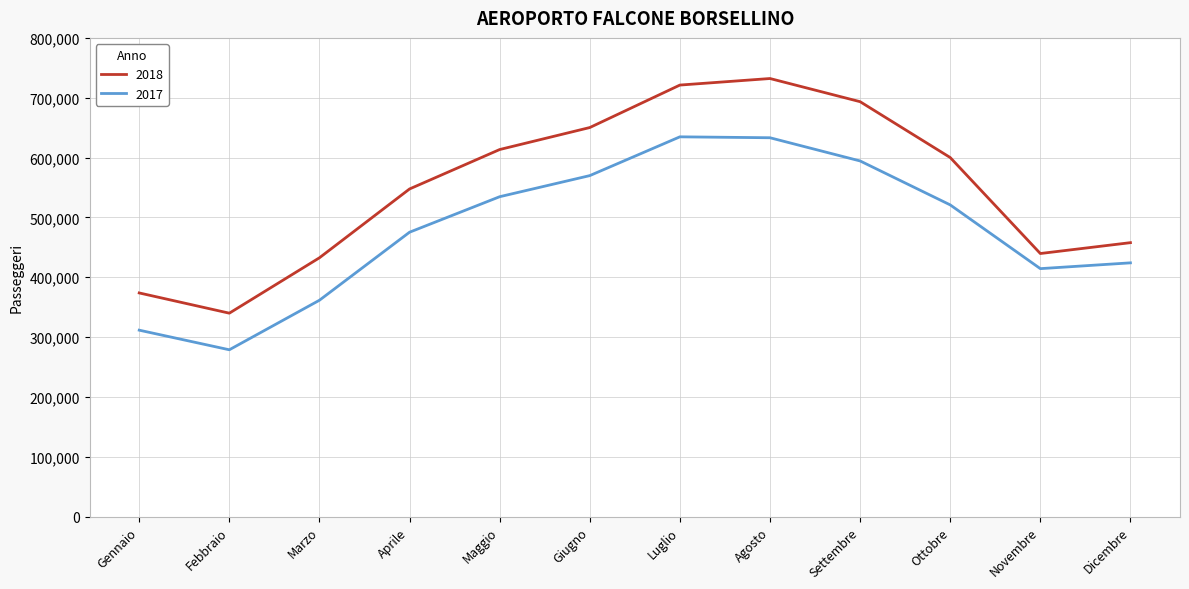

At Gennaio, list the series in order from largest to smallest.

2018, 2017